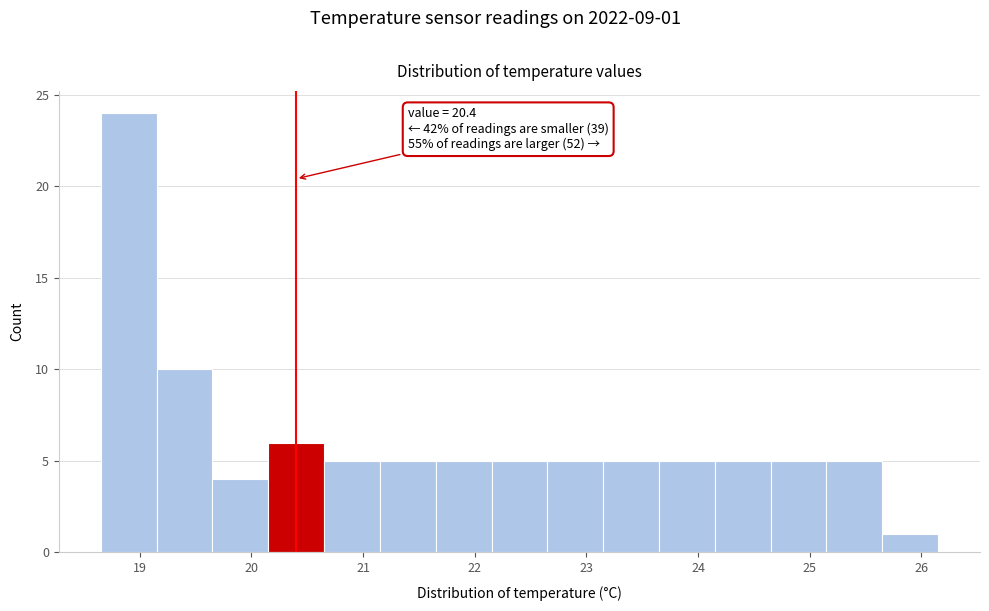

Which range on the x-axis has the tallest bar?

18.65 to 19.15